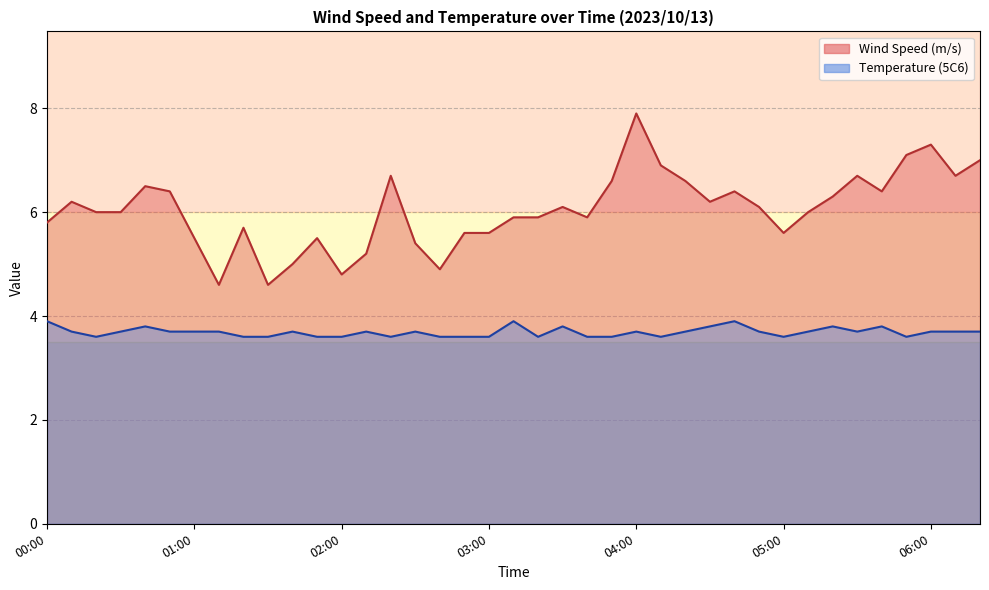

Count the Temperature (5C6) values in the range 3 to 4.

39